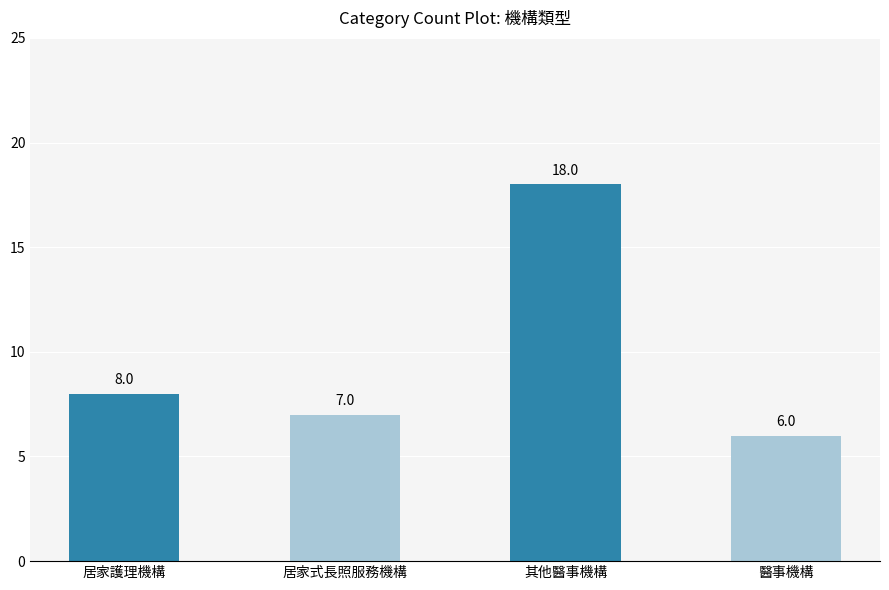

List the labels in order of value, largest first.

其他醫事機構, 居家護理機構, 居家式長照服務機構, 醫事機構